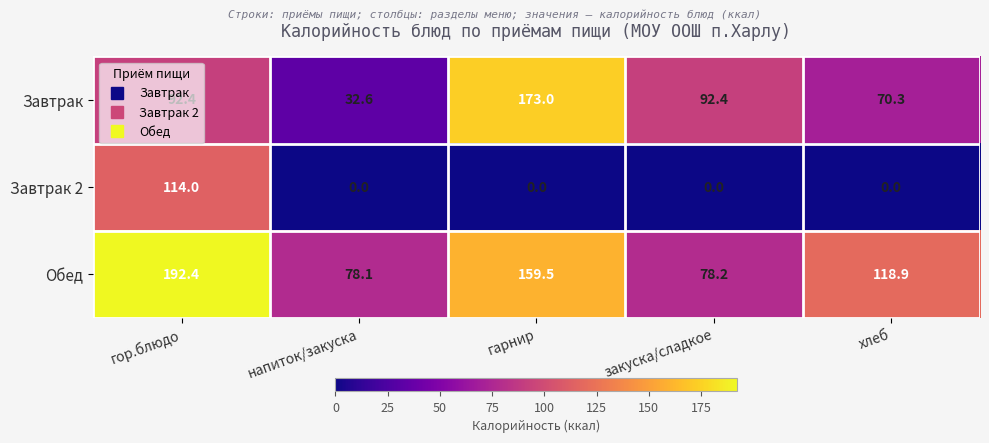

List the series in order of their overall mean, highest first.

Обед, Завтрак, Завтрак 2